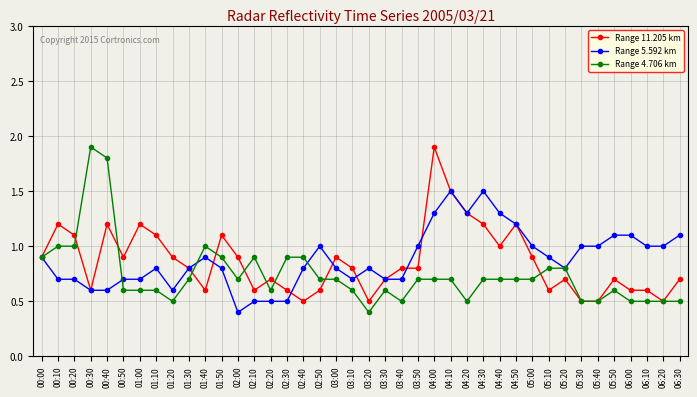

The Range 5.592 km series shows 1.7 at 05:50. True or false?

False